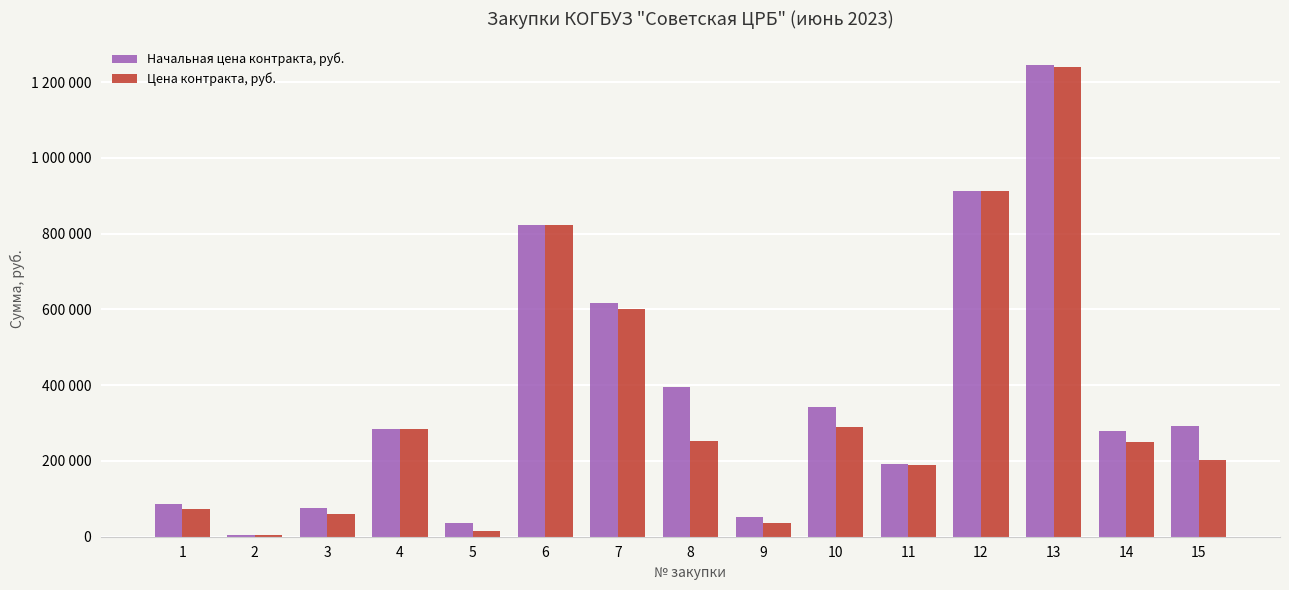

Which series changed the most between 8 and 12?

Цена контракта, руб.